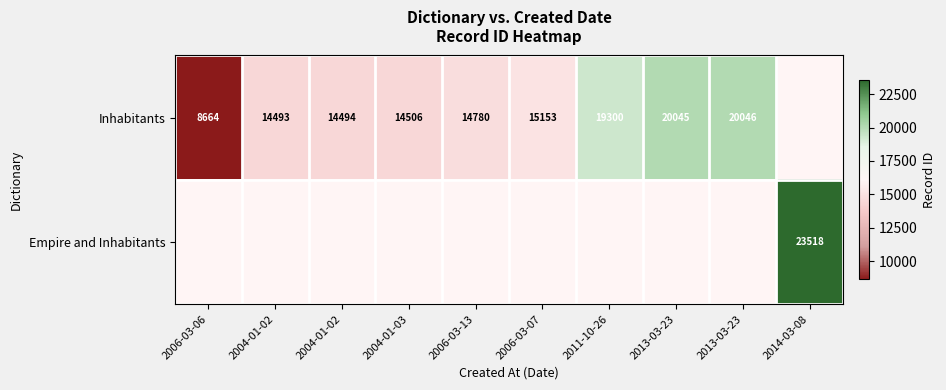

What is the difference between the Inhabitants values at 2006-03-07 and 2004-01-02?

659.0